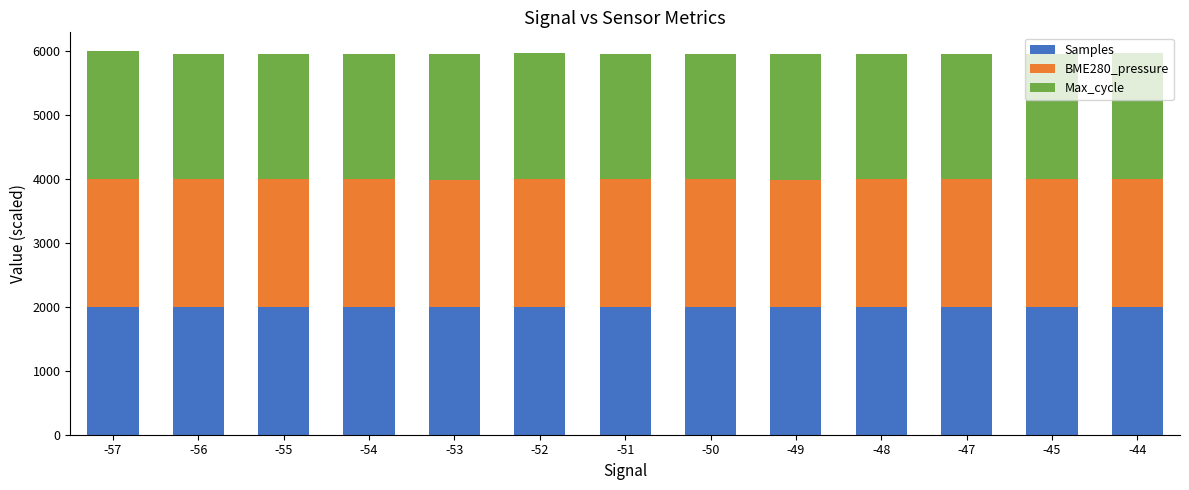

What is the highest value of the Samples series?

2000.0